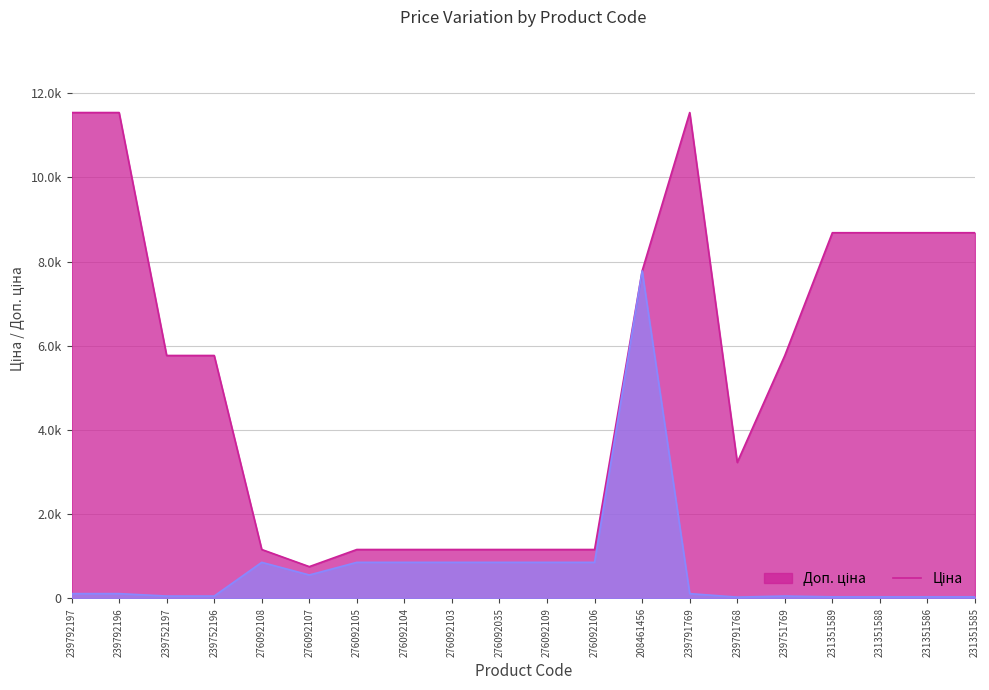

At which label is Доп. ціна closest to 6146?

239752197